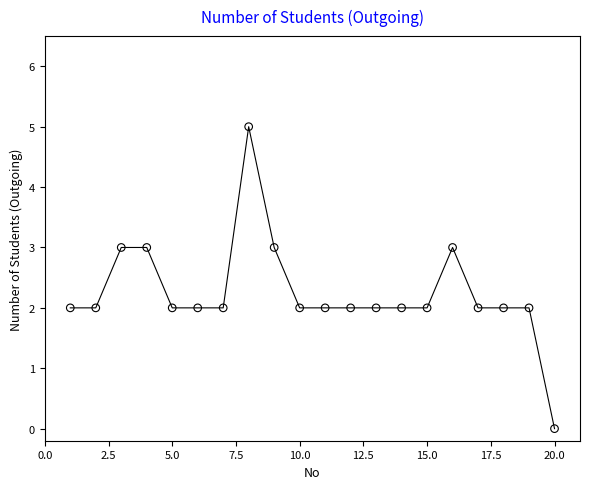

What is the range of X values (max minus min)?

19